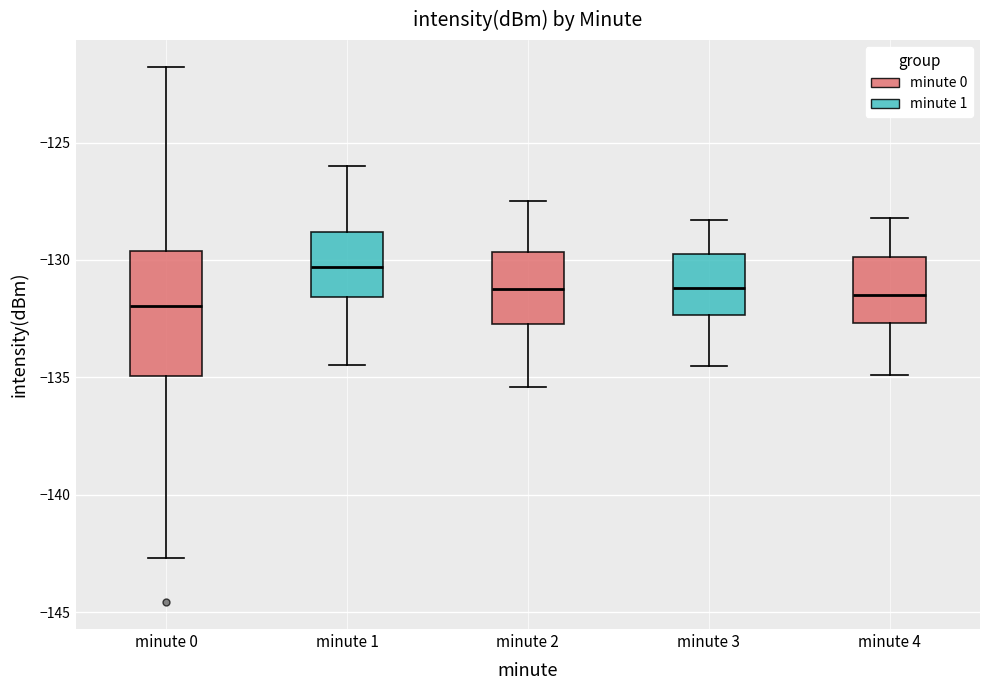

Comparing the boxes themselves (not the whiskers), which one is the tallest?

minute 0